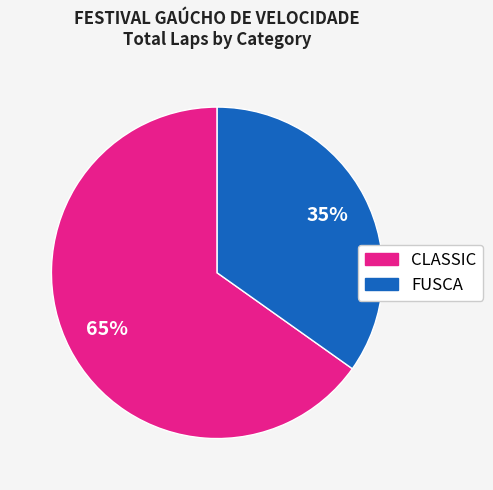

Does any single category account for the majority?

Yes